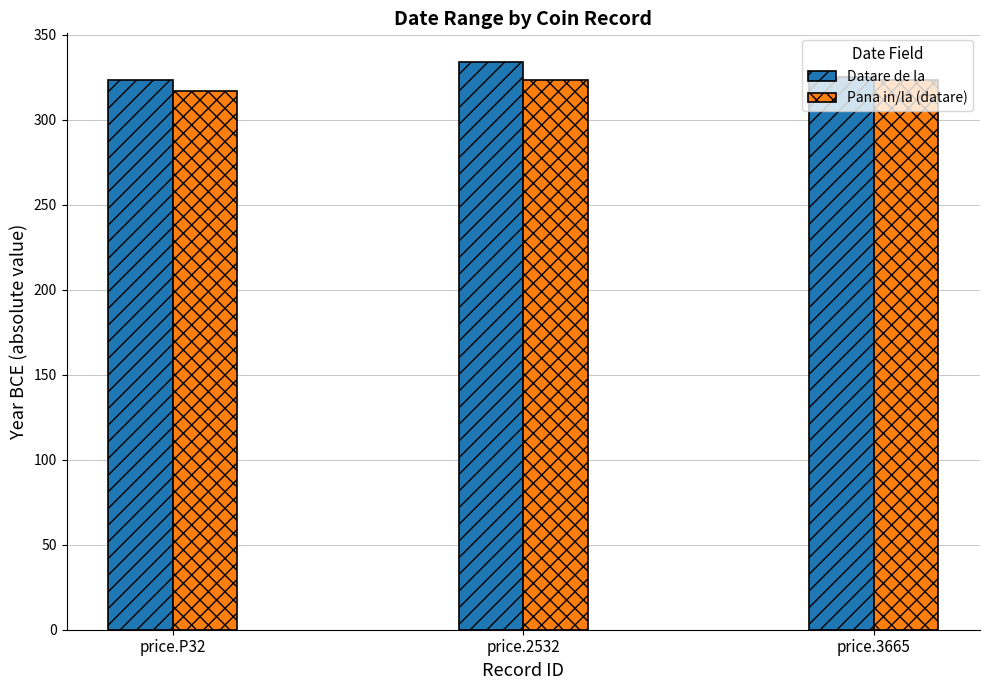

Reading right to left, transcribe all the data shown in this chart.

Datare de la: 325	334	323
Pana in/la (datare): 323	323	317